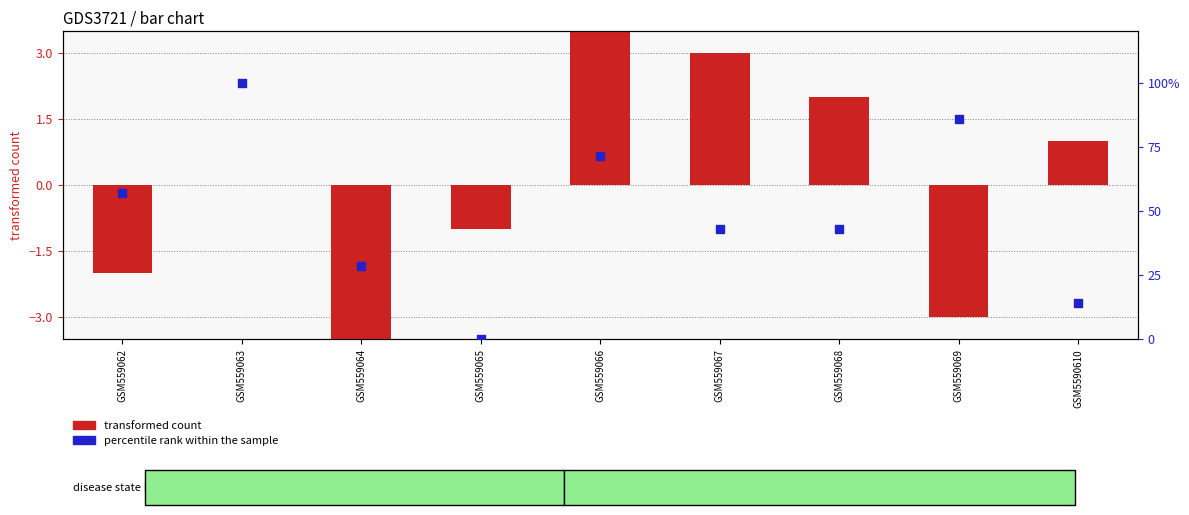

What are all the series names shown in the legend?

transformed count, percentile rank within the sample